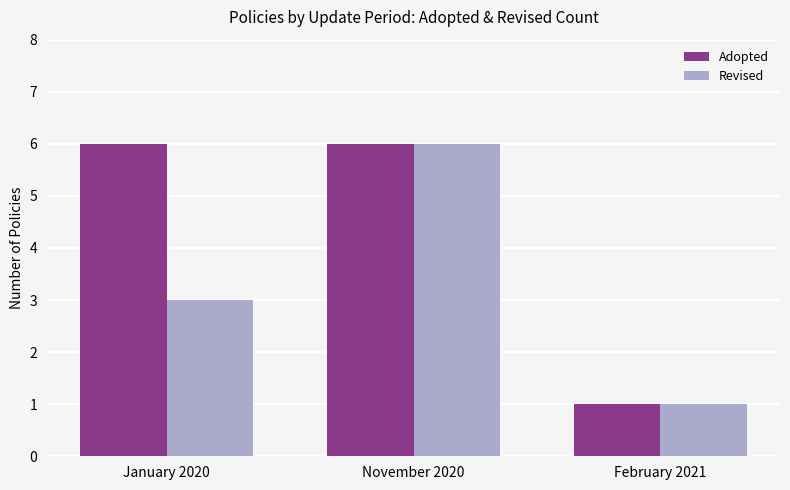

What is the spread (max minus min) of values at January 2020?

3